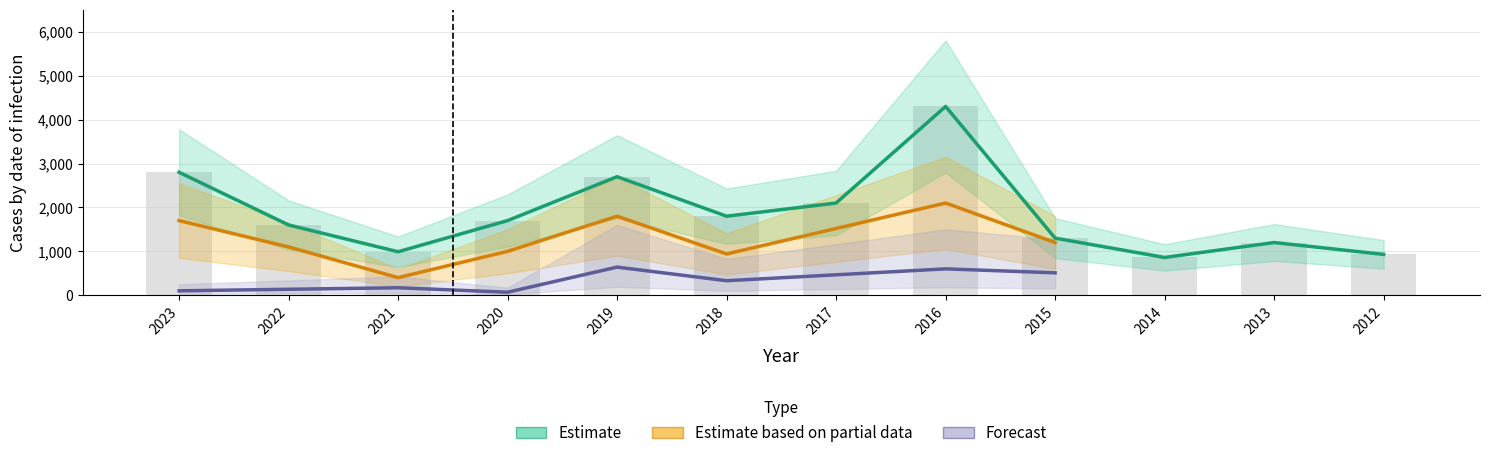

At which category is the sum across all series the highest?

2016